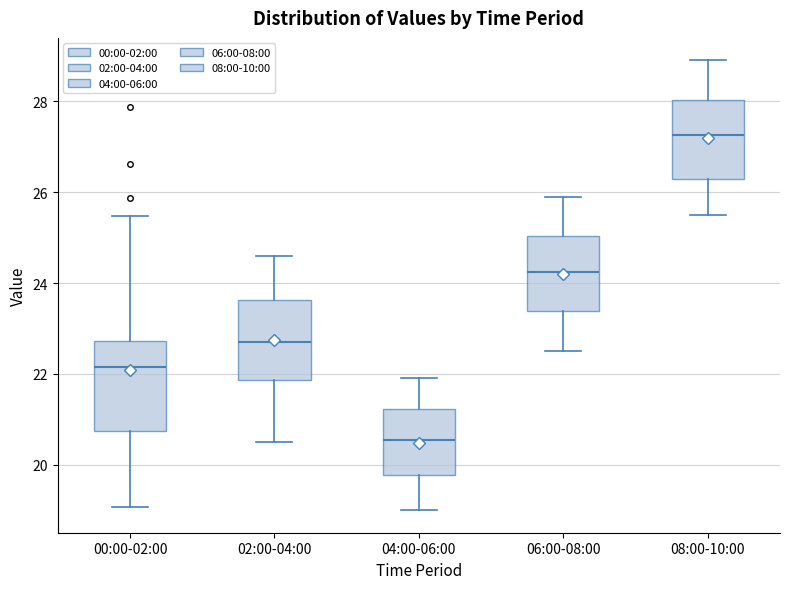

Where is the upper edge of the box for 02:00-04:00 on the y-axis? The values are not printed on the chart, so give them approximately, as read against the axis.

23.6